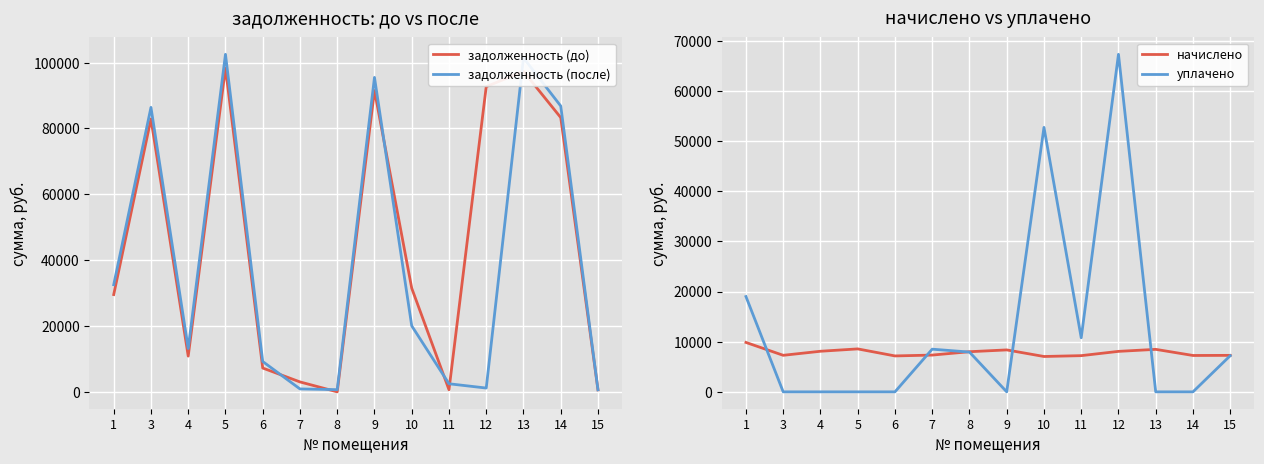

The value of задолженность (до) at 13 is 49695.8. True or false?

False